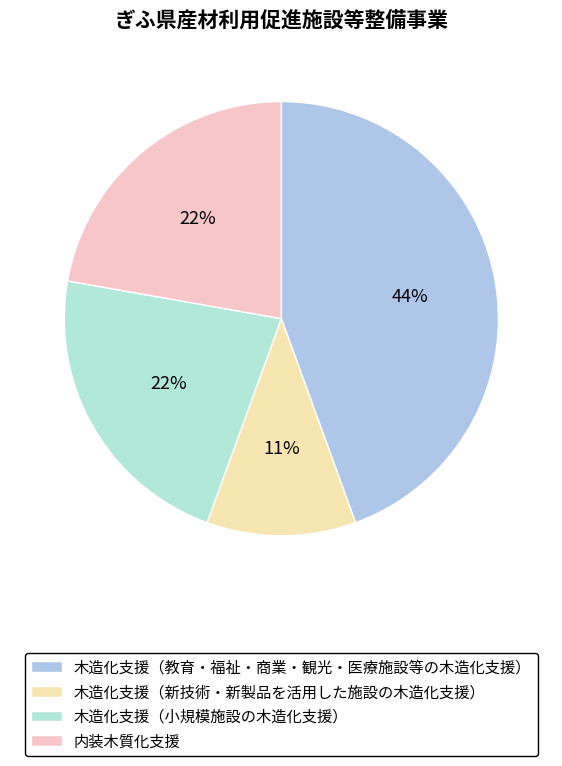

To the nearest percent, what is the average slice percentage?

25%